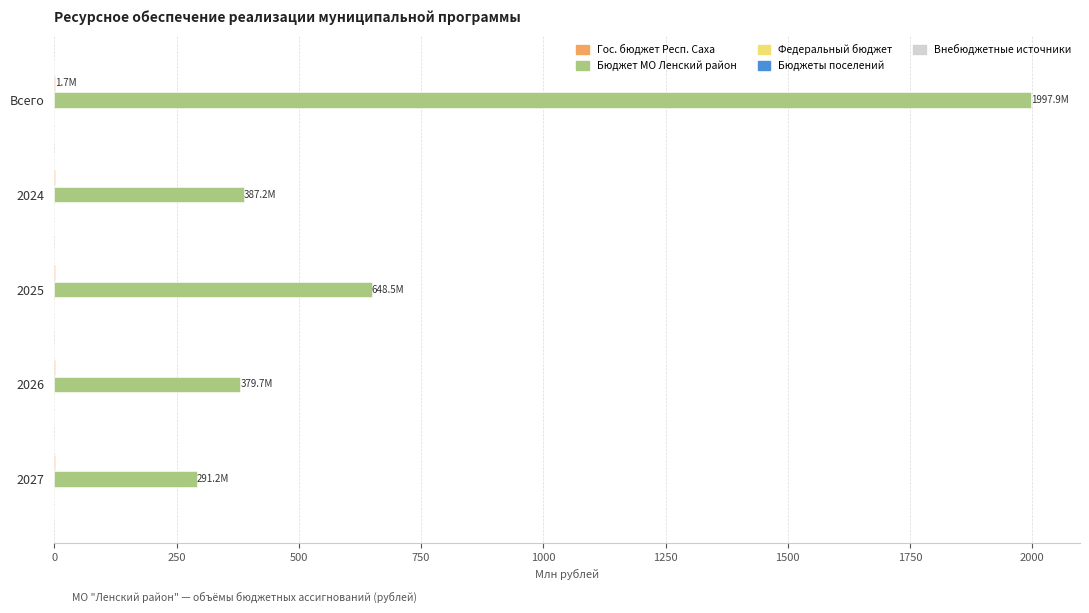

At which category does the chart reach its peak across all series?

Всего